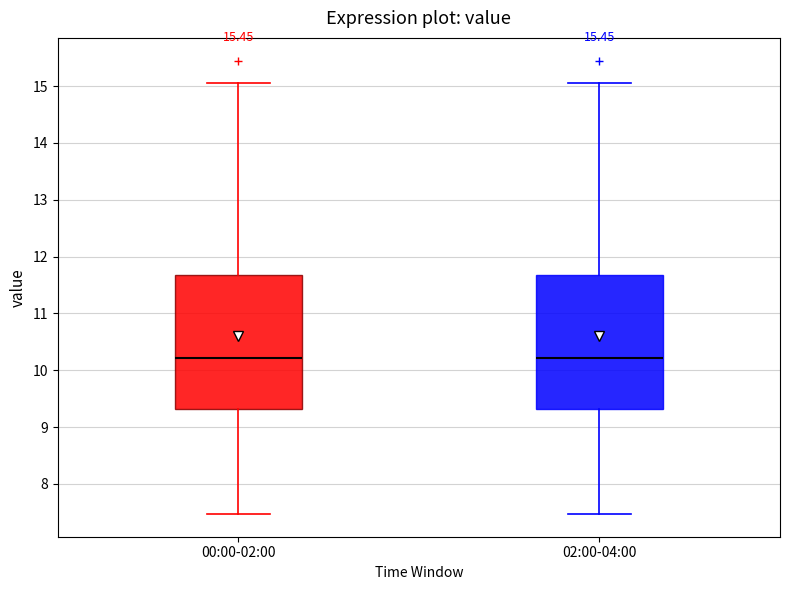

Reading left to right, read every box against the y-axis: the position of its median line, the range the box covers, and the ends of its whiskers. The values are not printed on the chart, so give them approximately, as read against the axis.

00:00-02:00: median 10.2, box 9.3 to 11.7, whiskers 7.5 to 15.1
02:00-04:00: median 10.2, box 9.3 to 11.7, whiskers 7.5 to 15.1